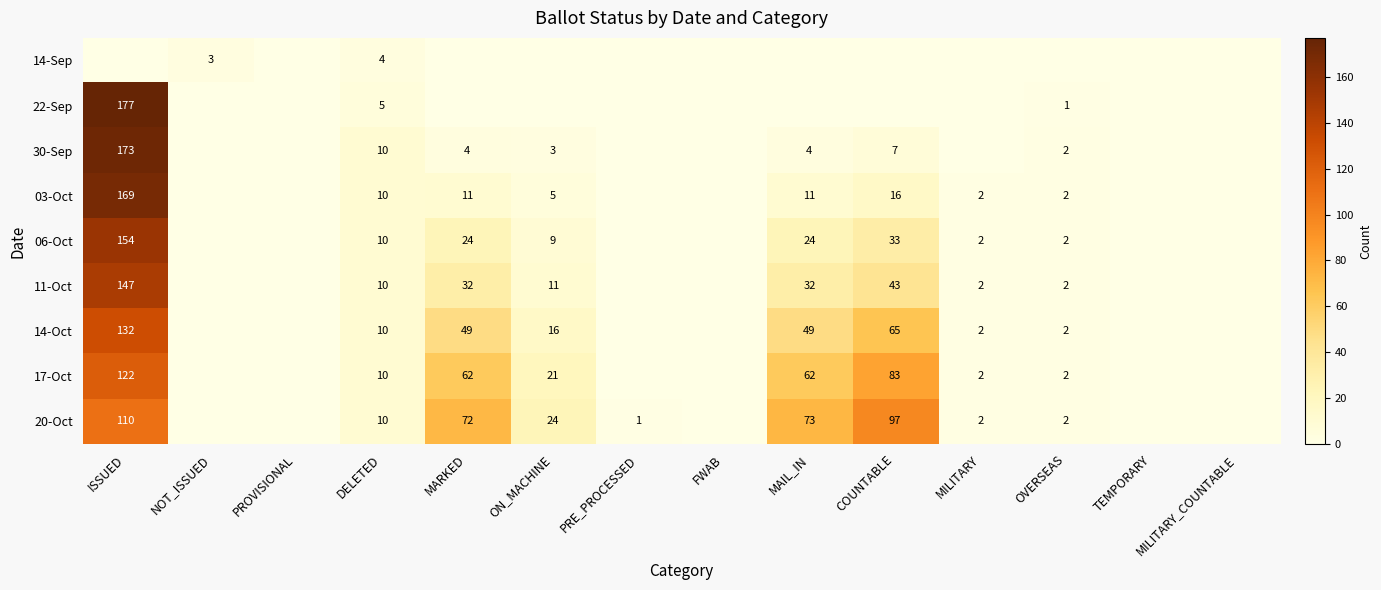

True or false: 14-Oct has a value of 15 at MAIL_IN.

False